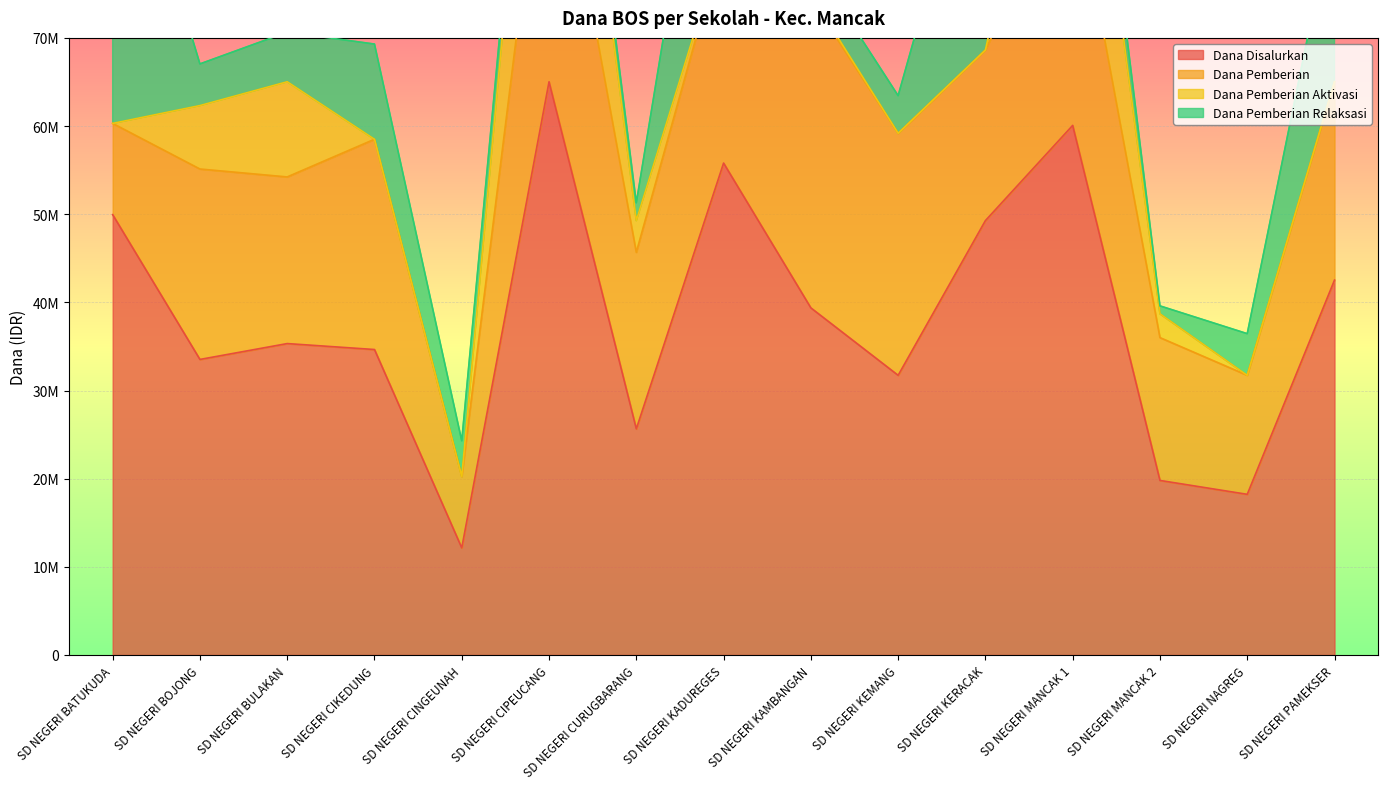

List the labels in order of Dana Pemberian value, largest first.

SD NEGERI KAMBANGAN, SD NEGERI CIPEUCANG, SD NEGERI MANCAK 1, SD NEGERI KEMANG, SD NEGERI KADUREGES, SD NEGERI CIKEDUNG, SD NEGERI PAMEKSER, SD NEGERI BOJONG, SD NEGERI CURUGBARANG, SD NEGERI KERACAK, SD NEGERI BULAKAN, SD NEGERI MANCAK 2, SD NEGERI NAGREG, SD NEGERI BATUKUDA, SD NEGERI CINGEUNAH